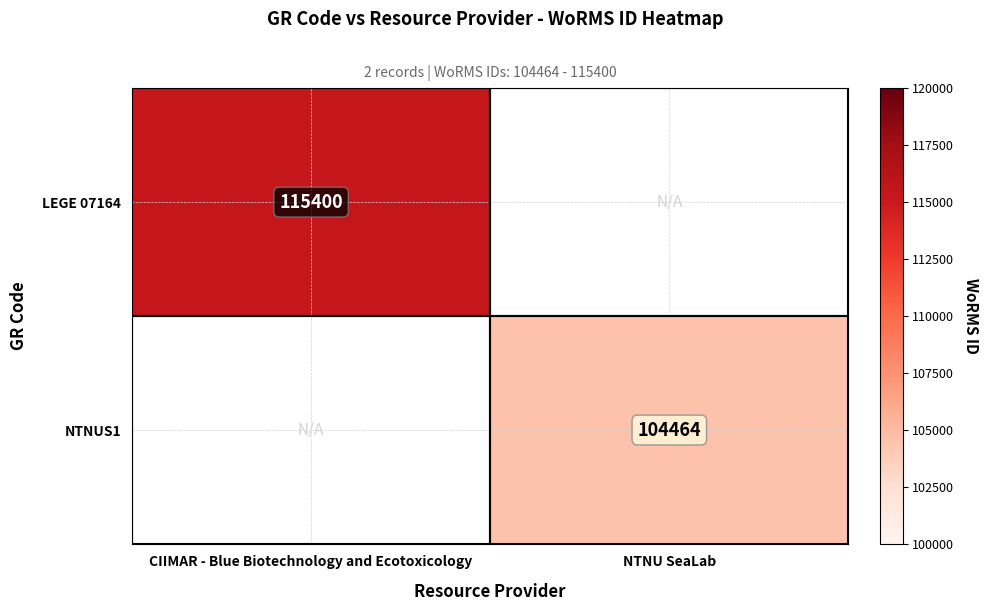

The value of LEGE 07164 at CIIMAR - Blue Biotechnology and Ecotoxicology is 36281. True or false?

False